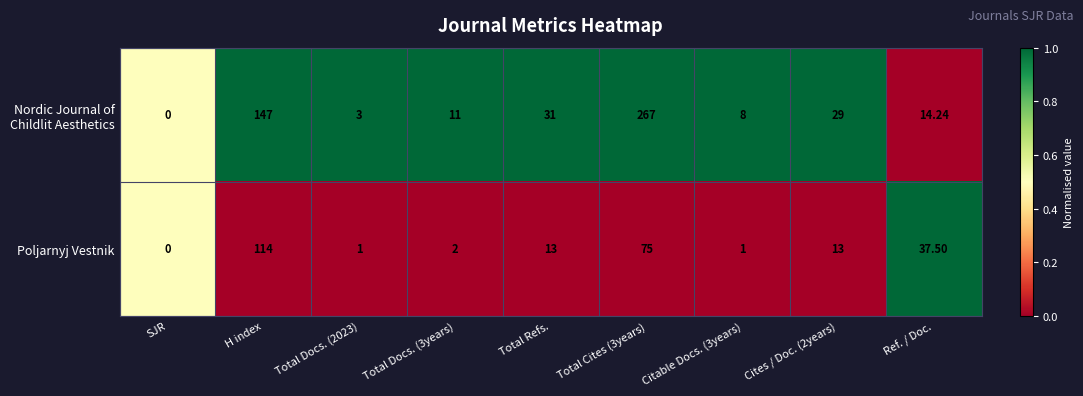

Where does the Poljarnyj Vestnik series first go above 13?

H index